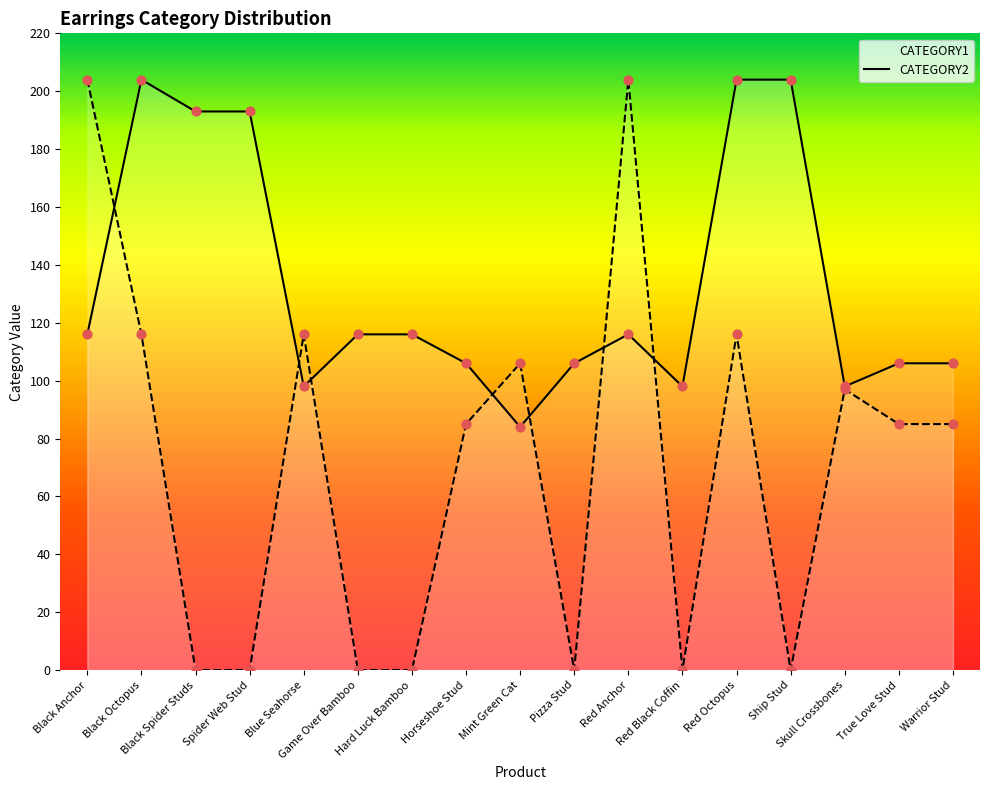

Which series has the largest total across all categories?

CATEGORY1